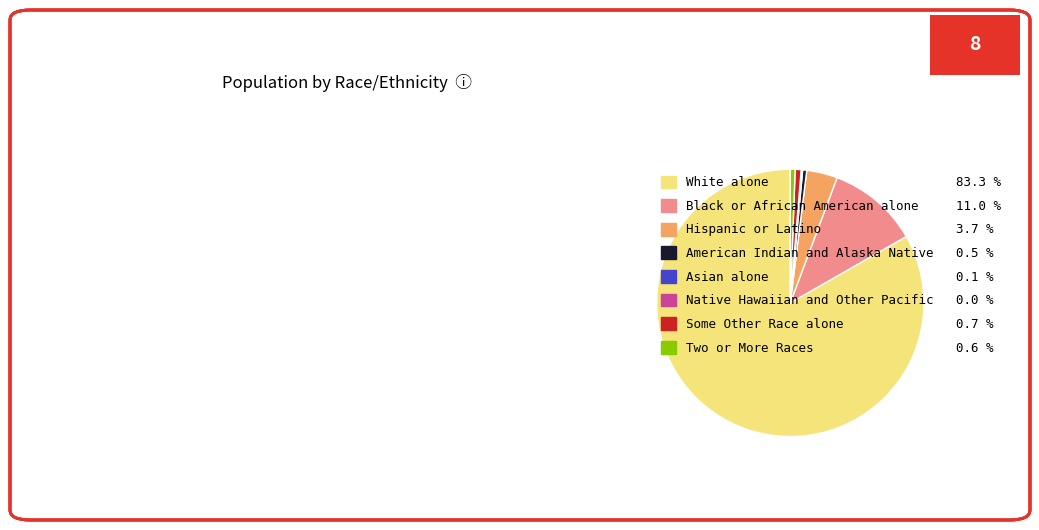

Is there a majority slice in this chart?

Yes